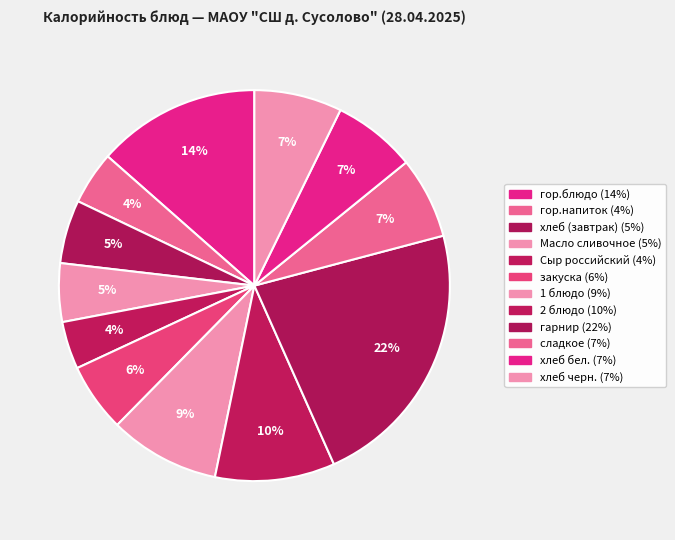

What portion of the pie excludes хлеб черн.?

92.7%